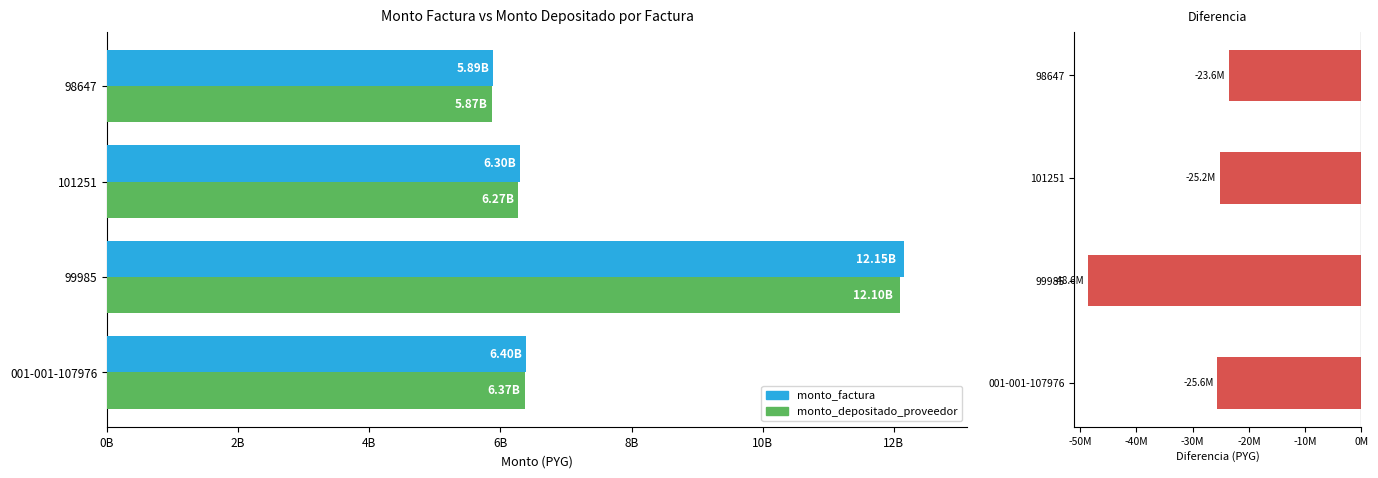

Is it true that diff (depositado - factura) equals -48602300 at 99985?

True